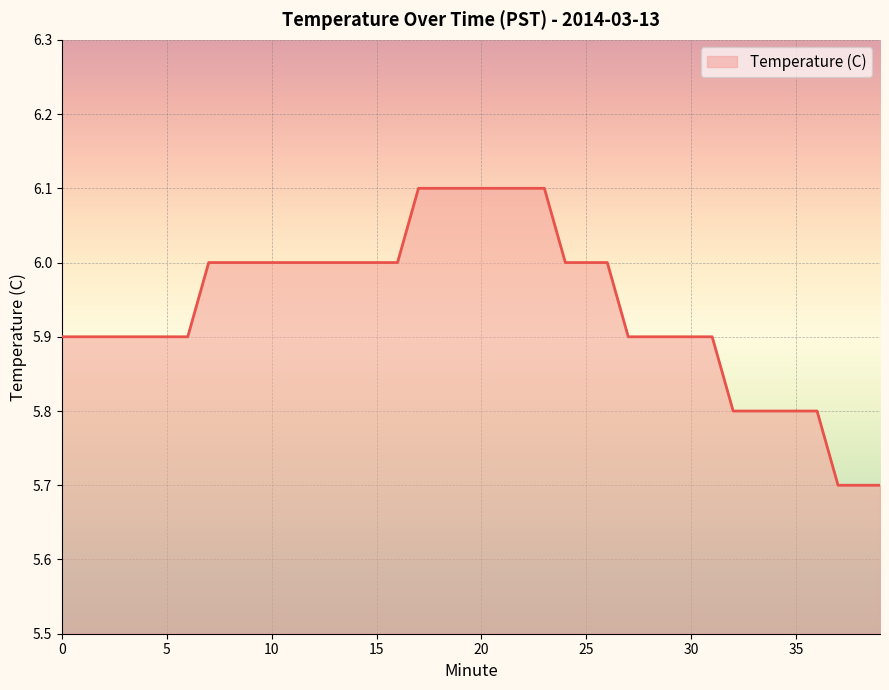

What is the difference between the maximum and minimum values?

0.4